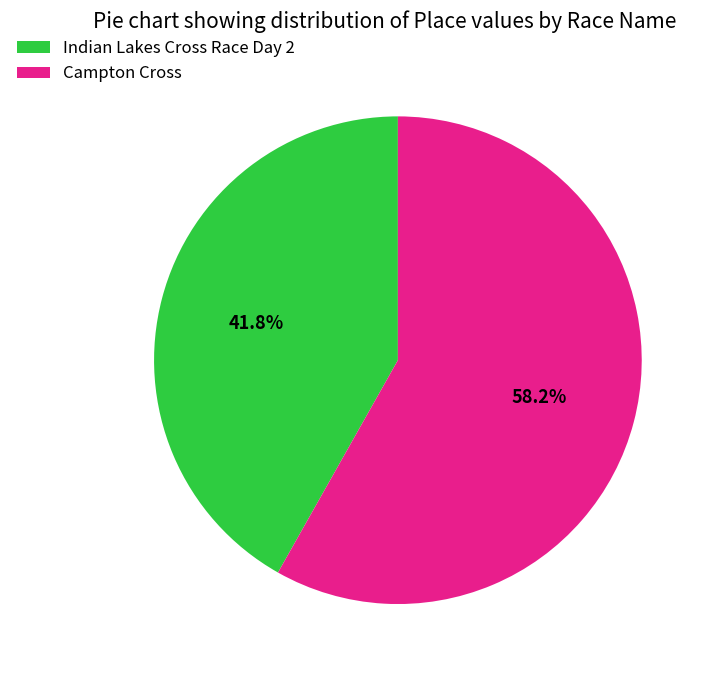

Count the number of slices in the pie.

2